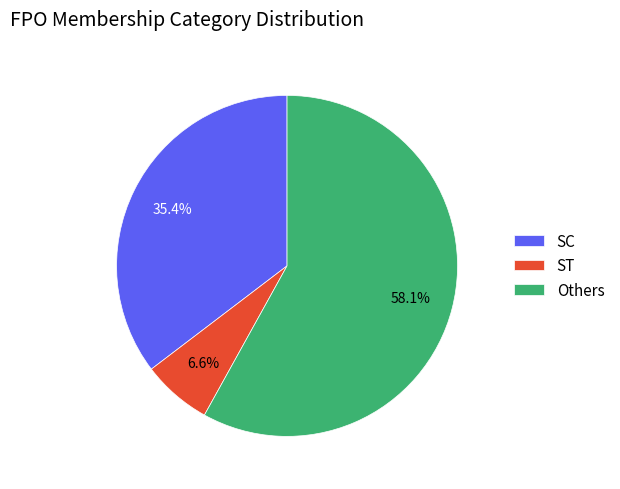

Count the number of slices in the pie.

3